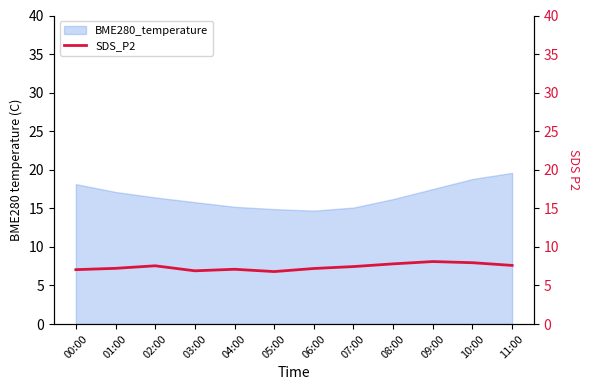

The BME280_temperature series shows 4.1 at 05:00. True or false?

False